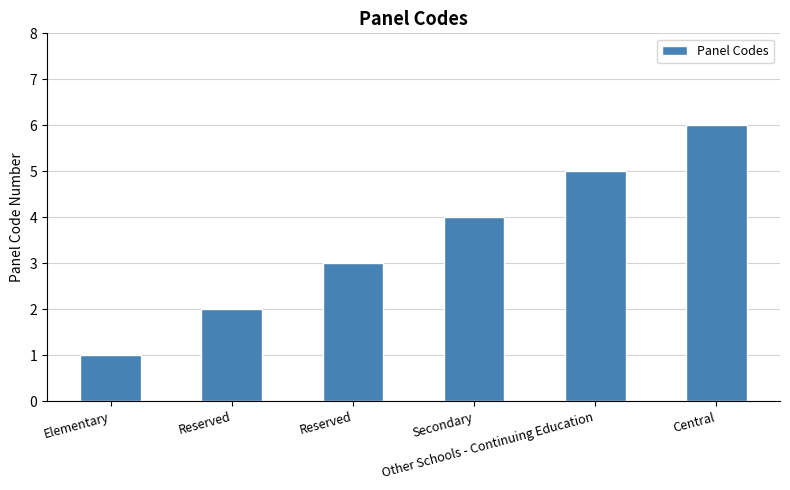

What is the label of the 4th bar from the right?

Reserved